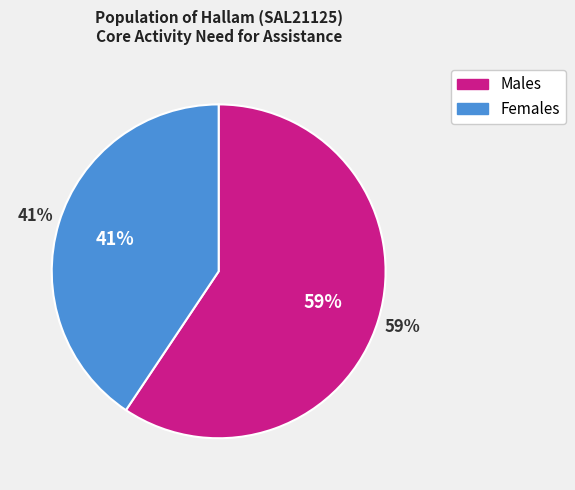

How many slices are in this pie chart?

2